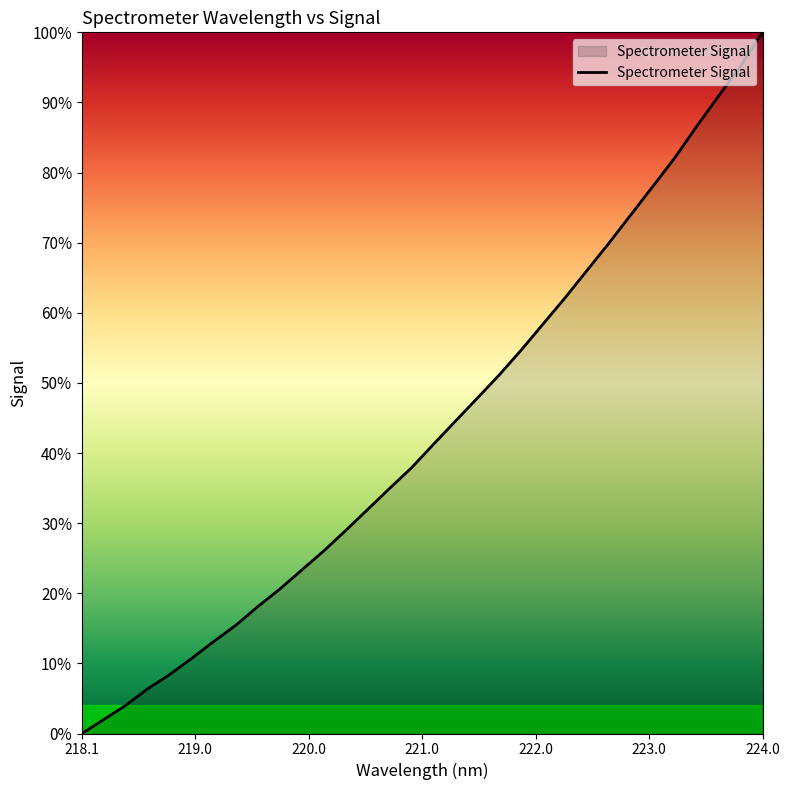

How many distinct data groups are displayed?

1